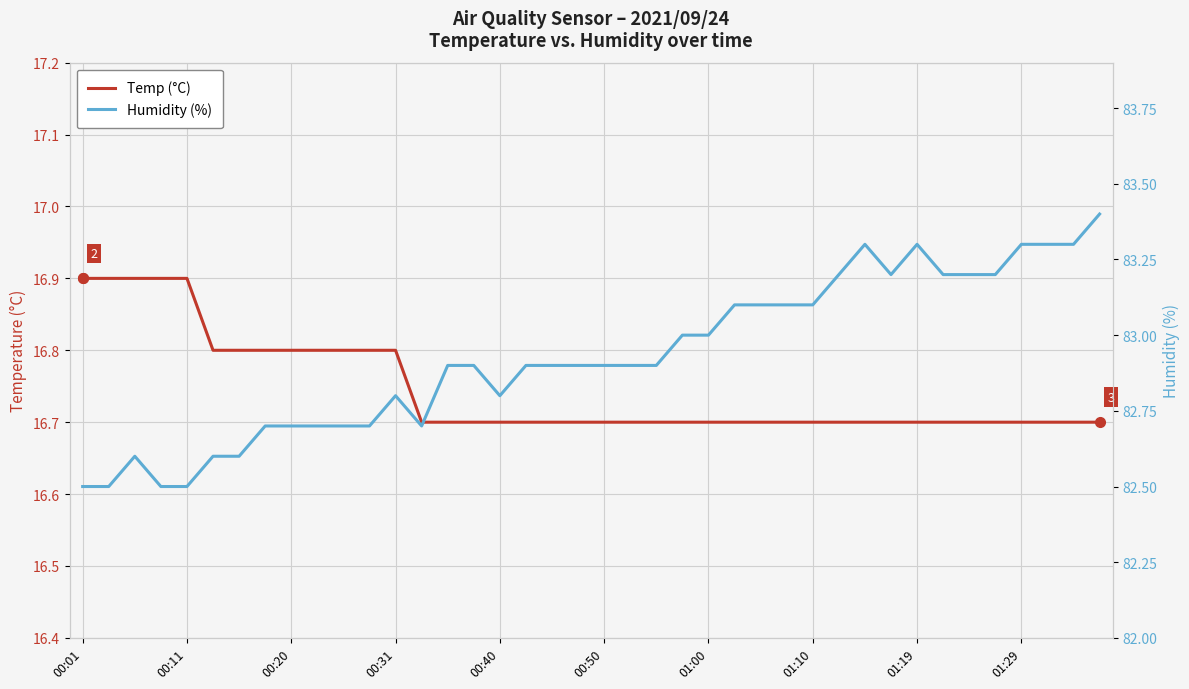

At which label is Humidity (%) closest to 82?

00:01